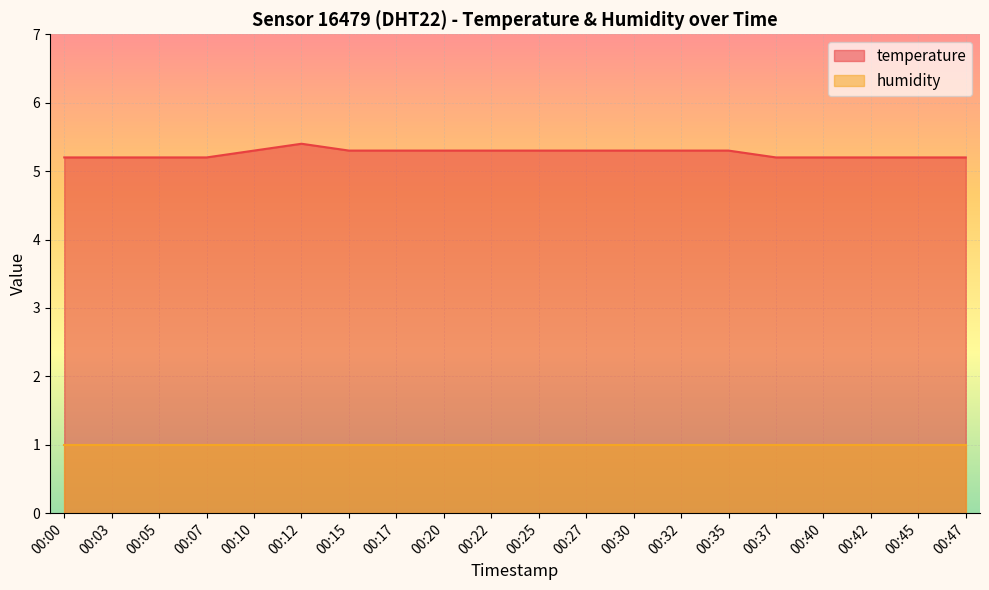

Does the chart display data point markers on the line(s)?

No